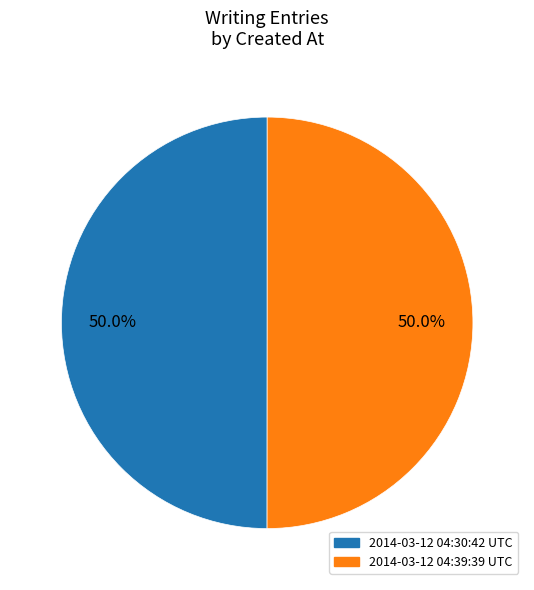

To the nearest percent, what percentage of the pie is 2014-03-12 04:30:42 UTC?

50%